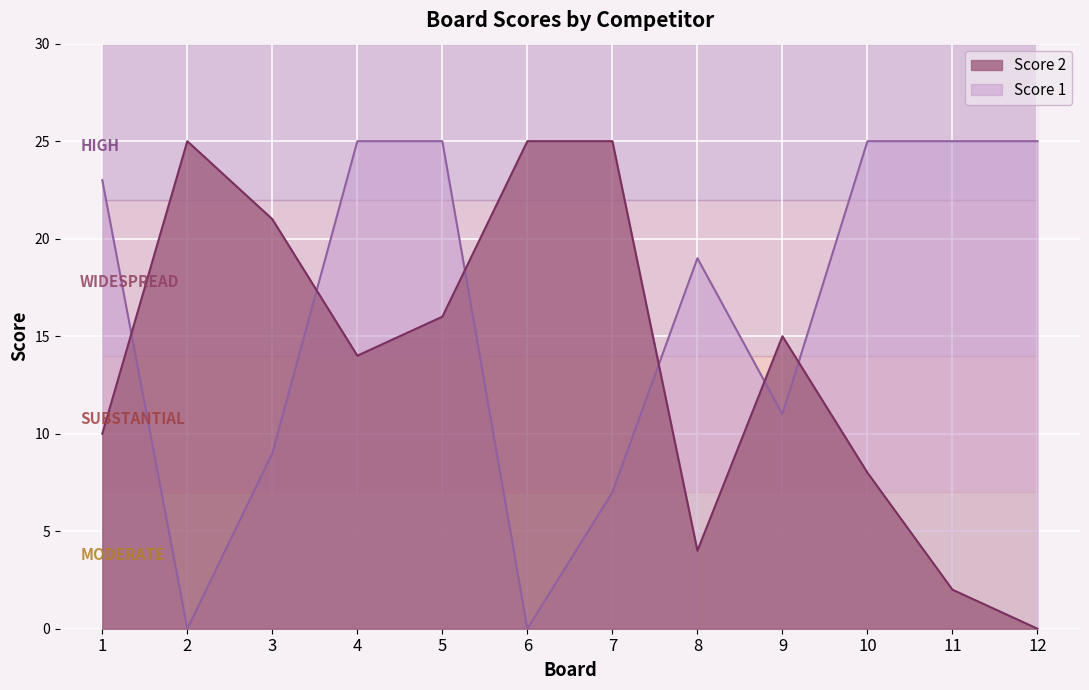

Between which two adjacent categories do Score 1 and Score 2 first intersect?

1 and 2